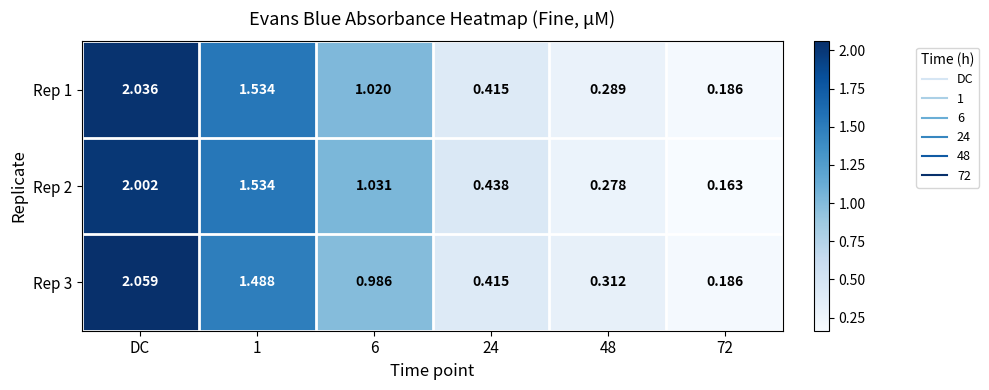

Which category has the highest value across all series?

DC